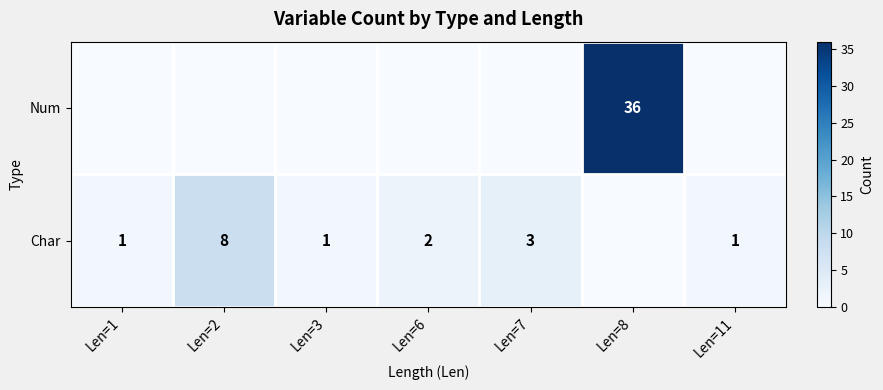

The Char series shows 3 at Len=6. True or false?

False